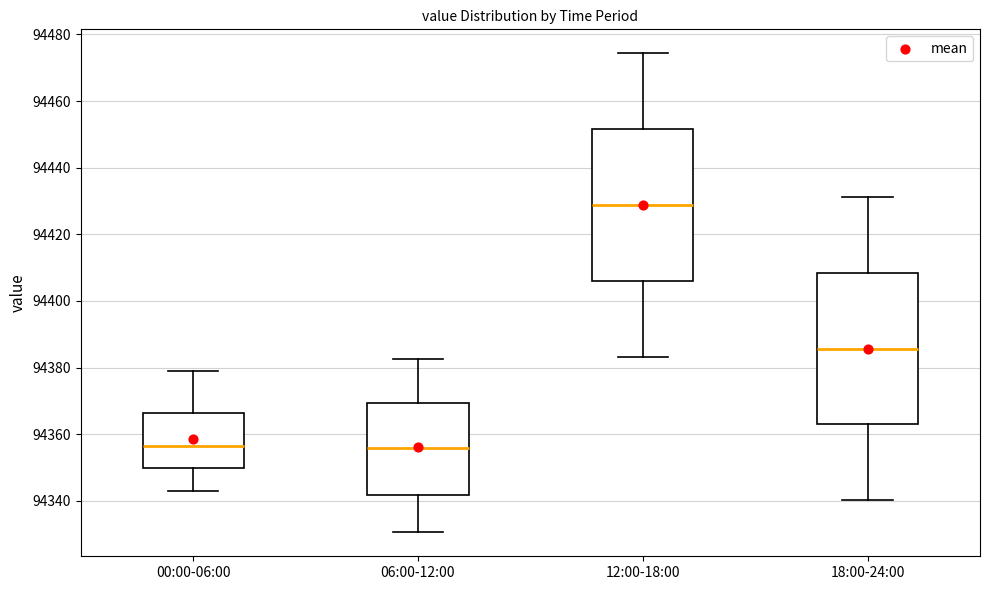

Where does the upper whisker of the box for 12:00-18:00 end on the y-axis? The values are not printed on the chart, so give them approximately, as read against the axis.

94474